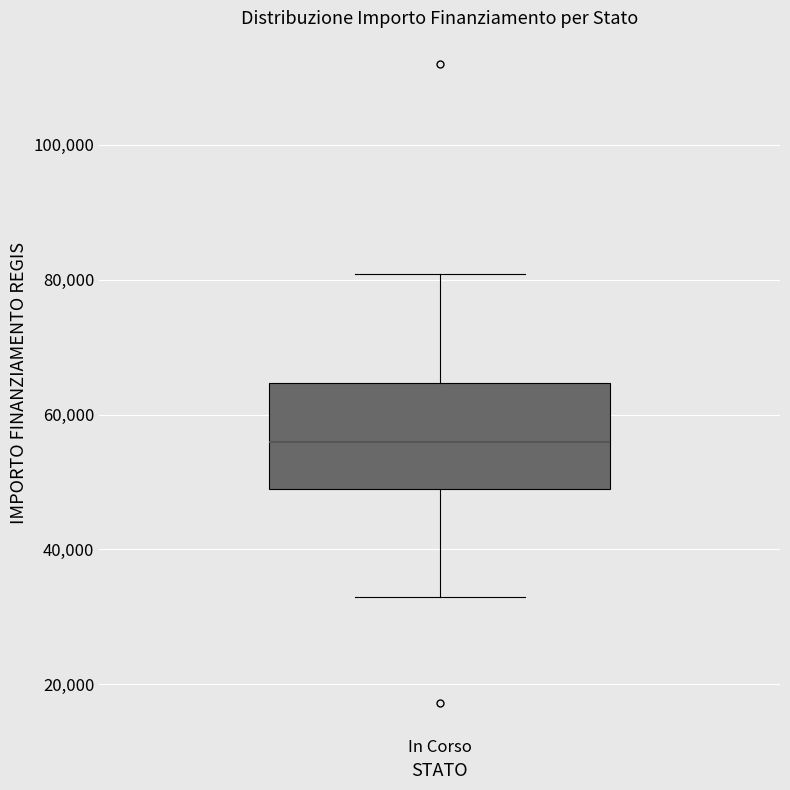

Transcribe this box plot: give where the median line is, the range the box spans, and where the two whiskers end, as read against the y-axis. The values are not printed on the chart, so give them approximately, as read against the axis.

median 56000, box 50000 to 64000, whiskers 32000 to 80000